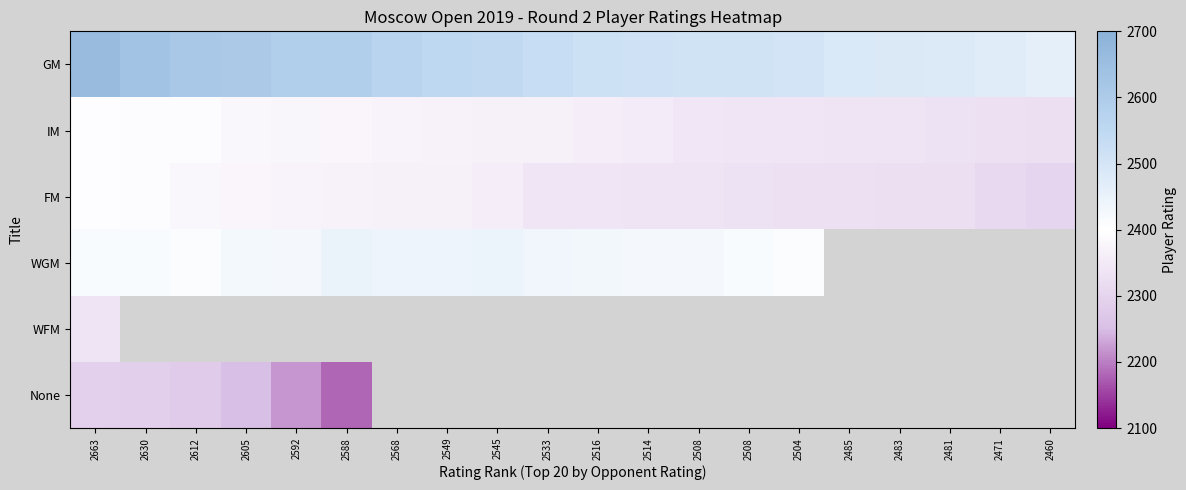

What is the sum of the GM values at 2612 and 2630?

5242.0